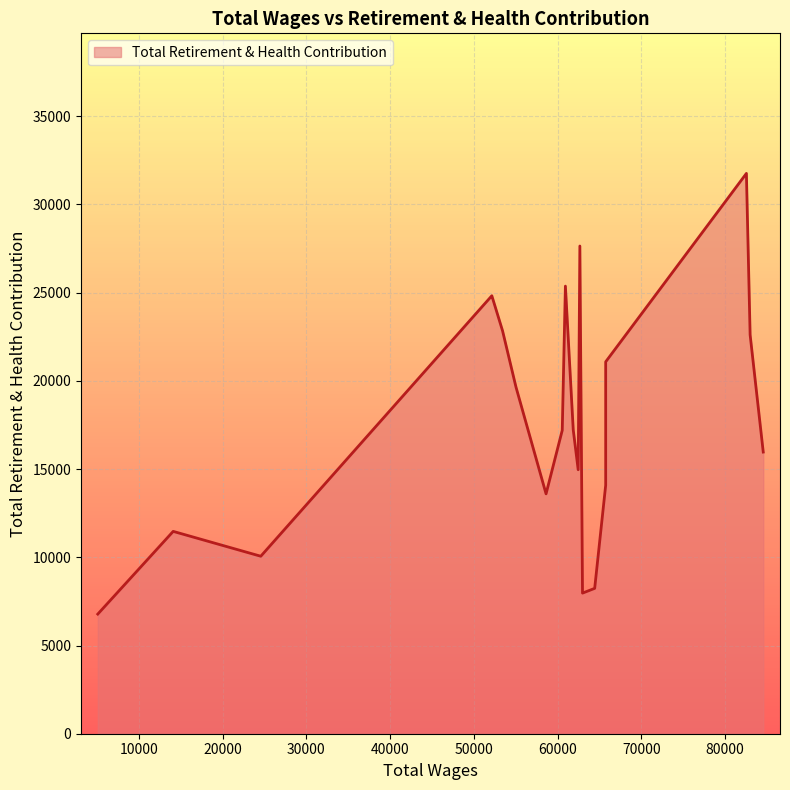

How many points are higher than both their immediate neighbors (excluding endpoints)?

6